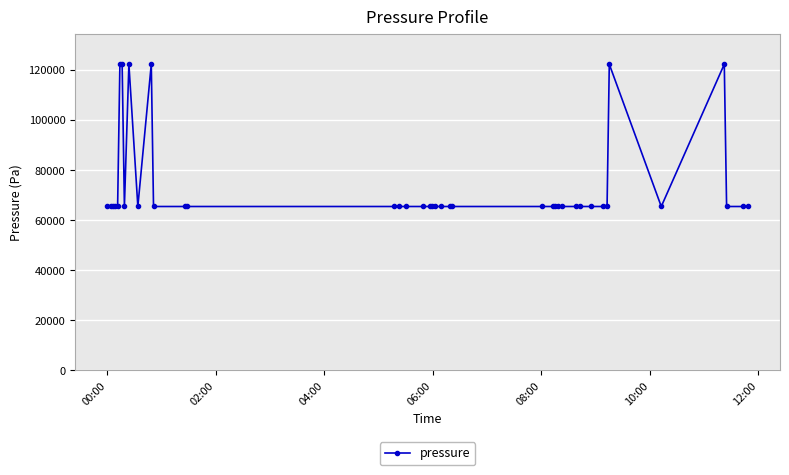

What is the greatest value displayed?

122281.0